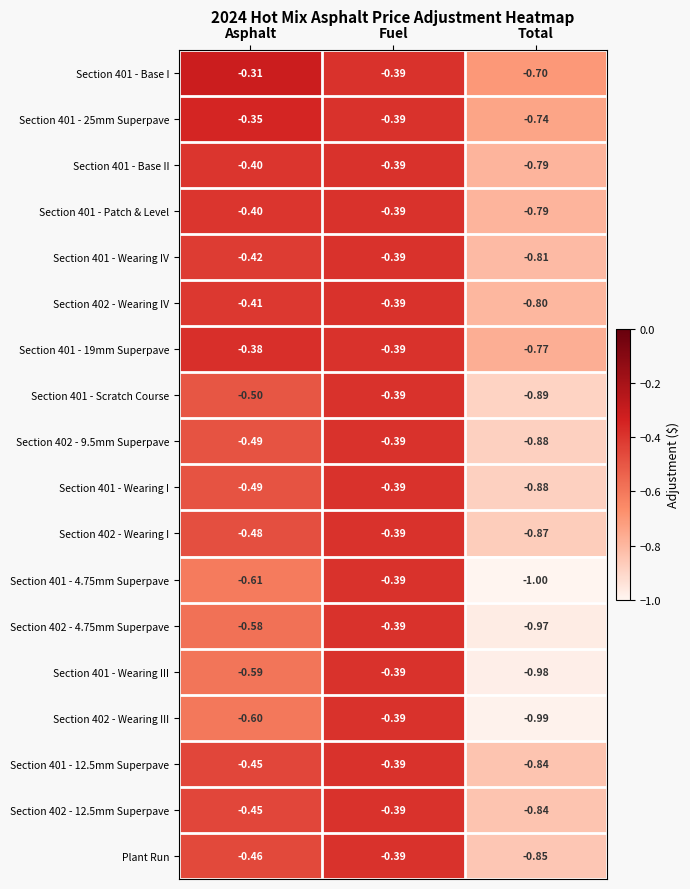

What is the difference between the Section 401 - Wearing IV values at Total and Asphalt?

0.4